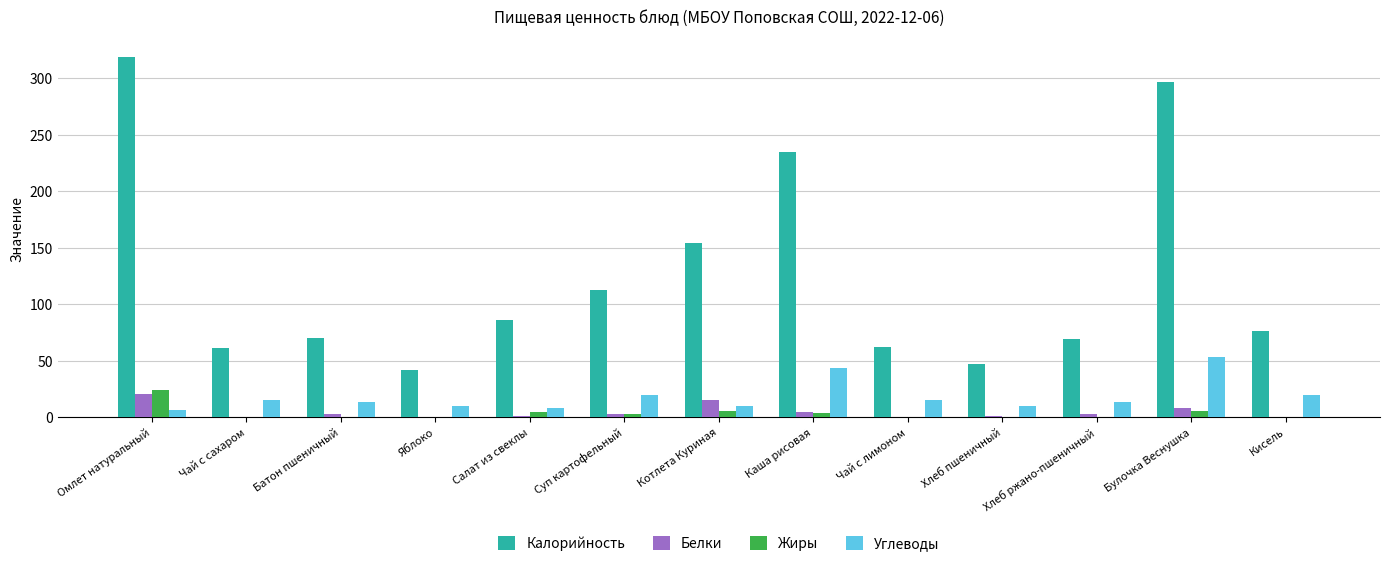

Count the number of categories in the chart.

13